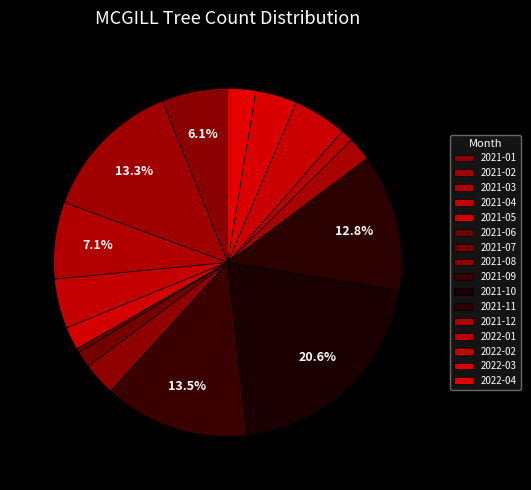

To the nearest percent, what percentage of the pie is 2021-02?

13%